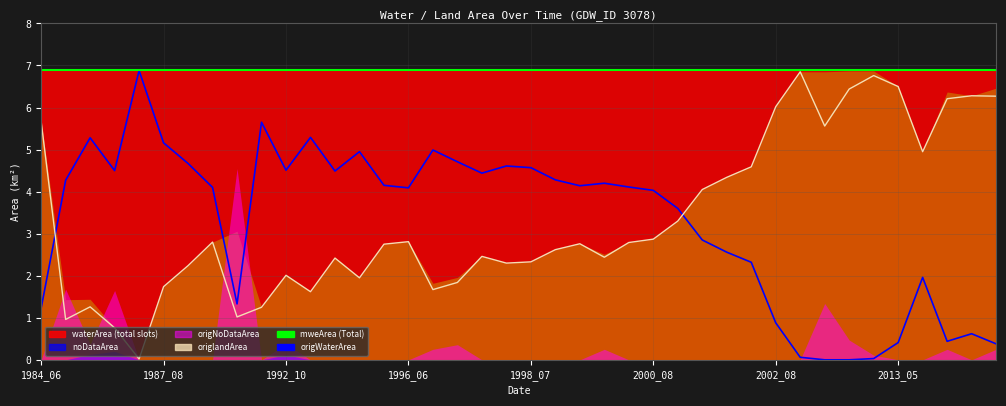

Rank the series at 23 from highest to lowest value.

mweArea (Total), origWaterArea, origlandArea